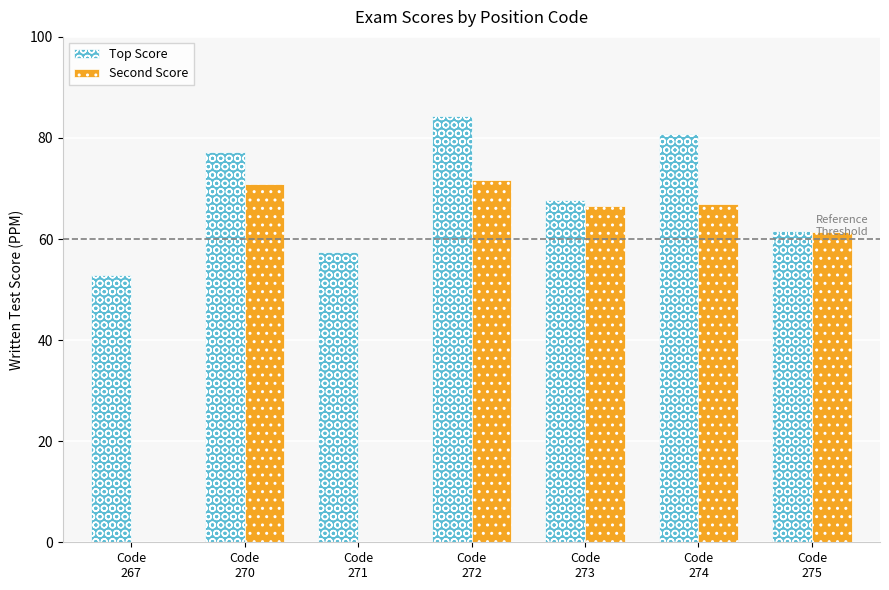

Is the value of Second Score at Code
275 greater than the value of Top Score at Code
274?

No